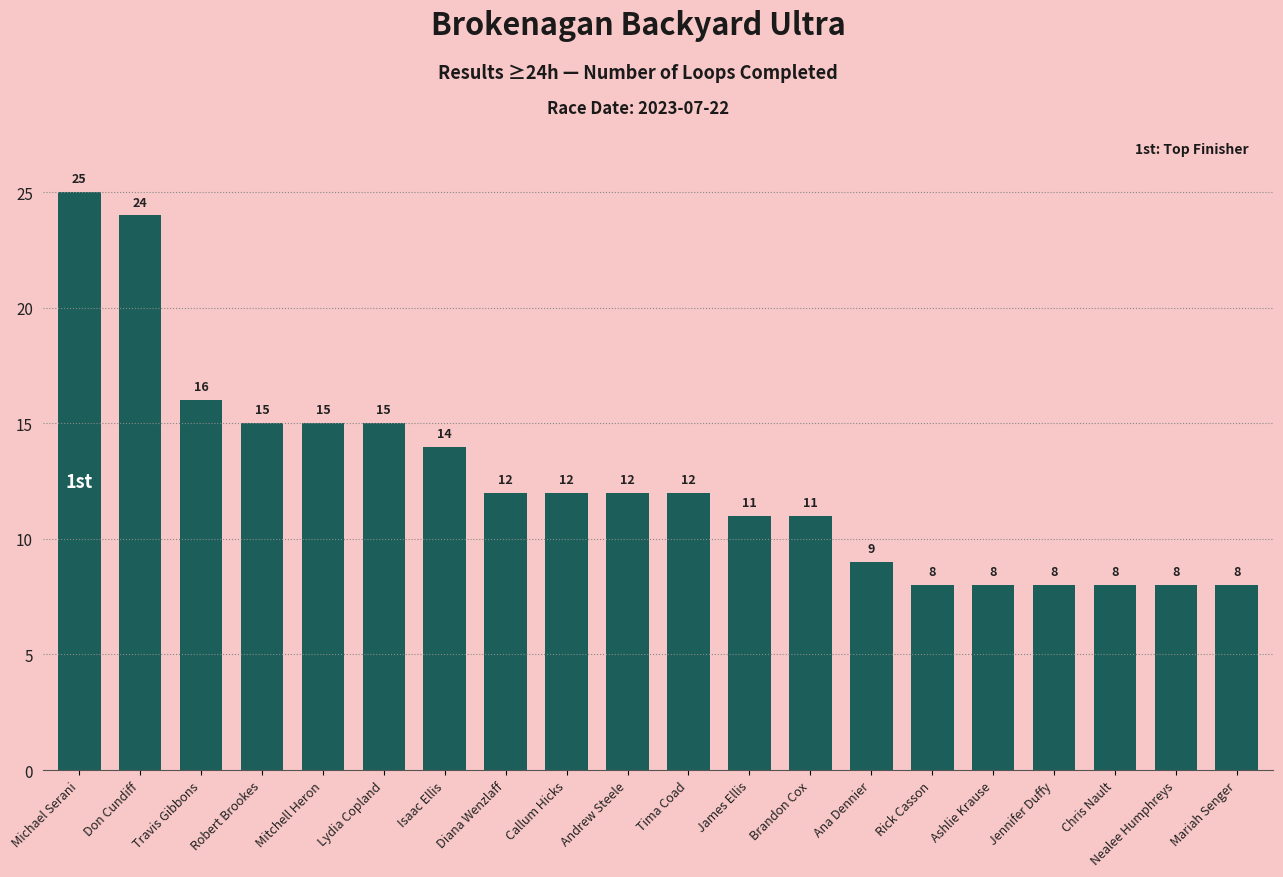

Is it true that the value at Nealee Humphreys is 8?

True